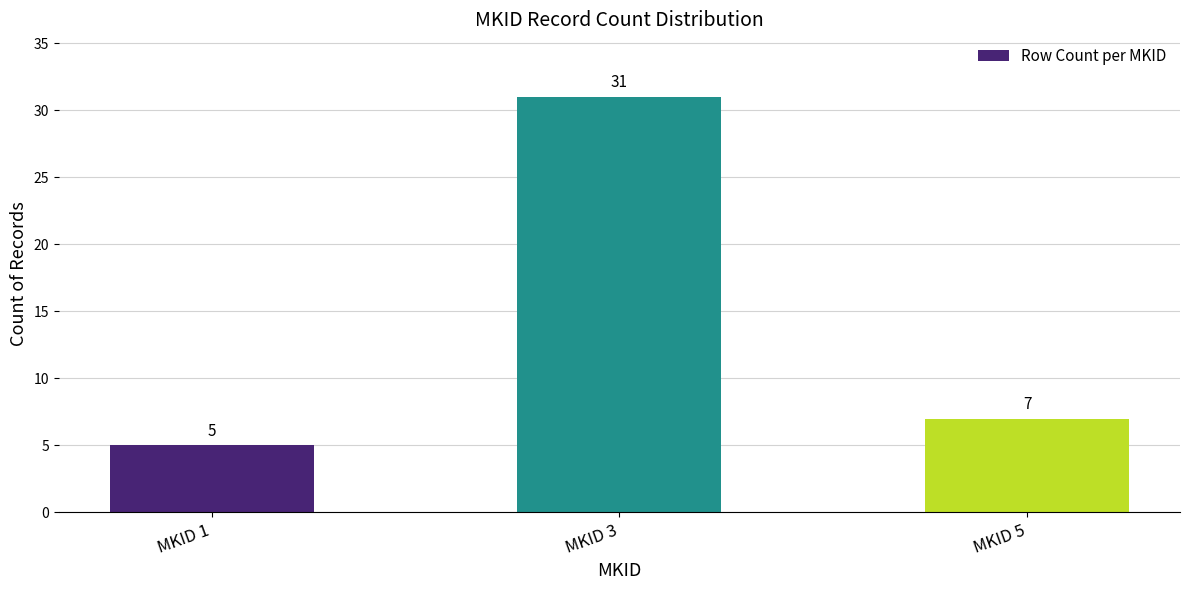

Rank the categories by value from highest to lowest.

MKID 3, MKID 5, MKID 1